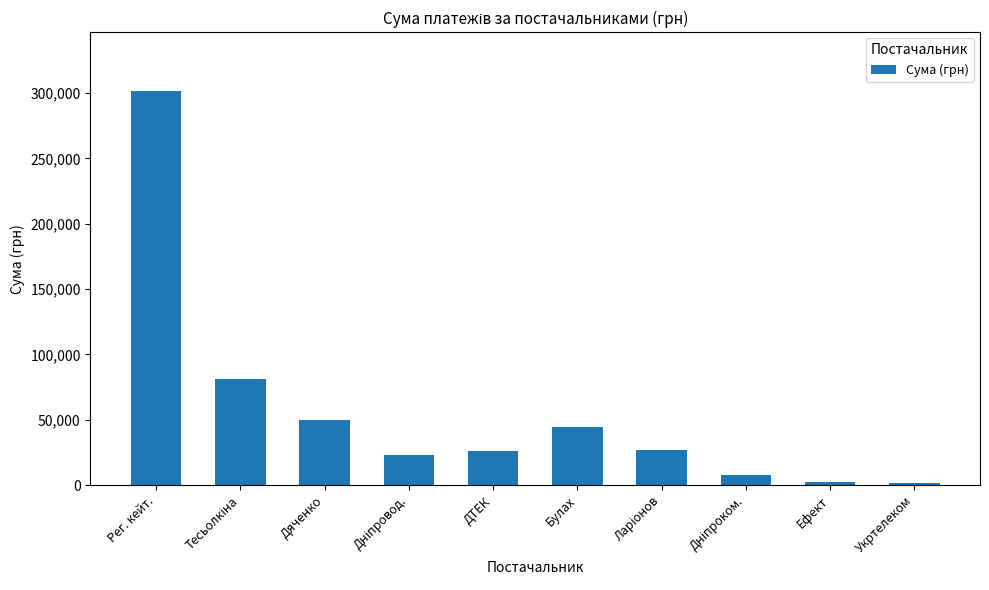

Is it true that the value at Рег. кейт. is 301453.6?

True